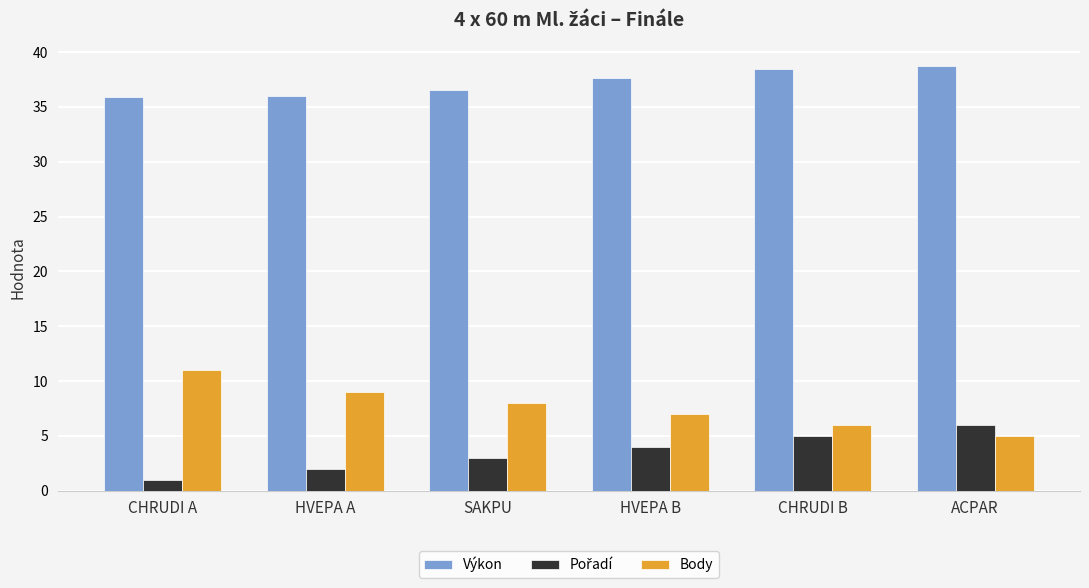

What is the greatest value displayed?

38.7